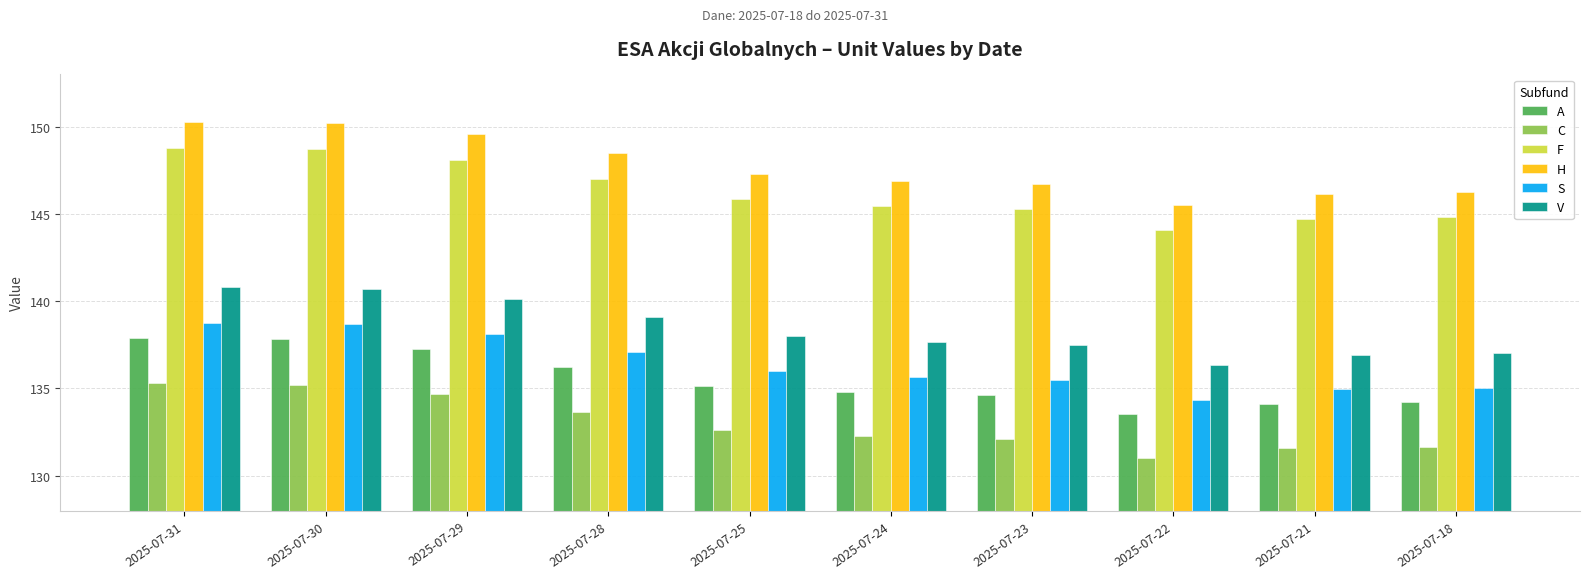

Is the value of S at 2025-07-29 greater than the value of F at 2025-07-25?

No